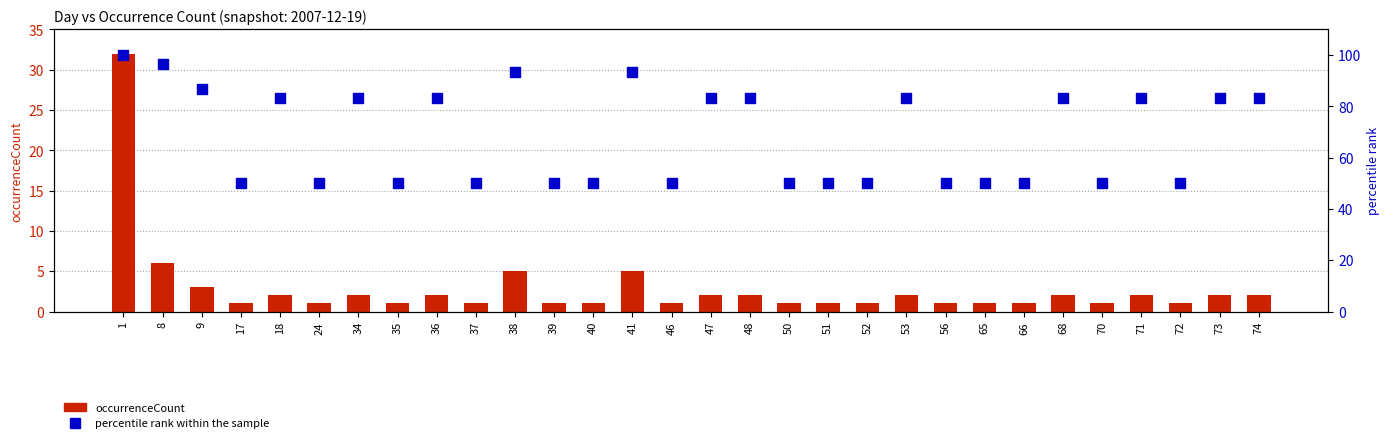

What are all the series names shown in the legend?

occurrenceCount, percentile rank within the sample